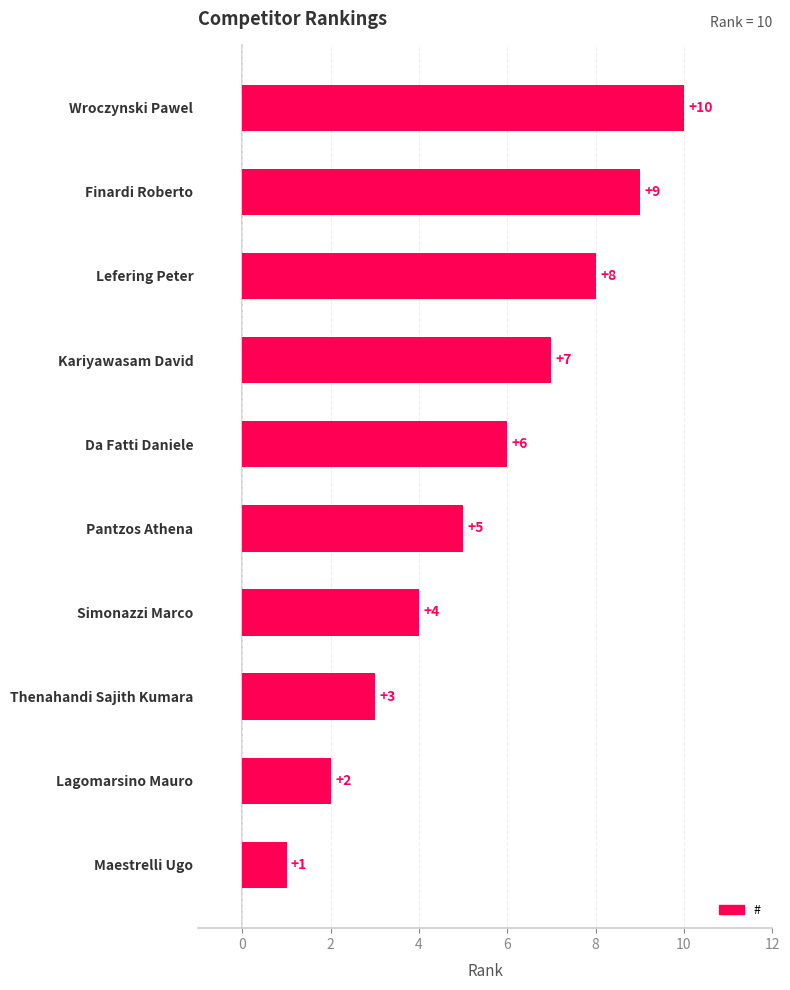

Rank the categories by value from highest to lowest.

Wroczynski Pawel, Finardi Roberto, Lefering Peter, Kariyawasam David, Da Fatti Daniele, Pantzos Athena, Simonazzi Marco, Thenahandi Sajith Kumara, Lagomarsino Mauro, Maestrelli Ugo